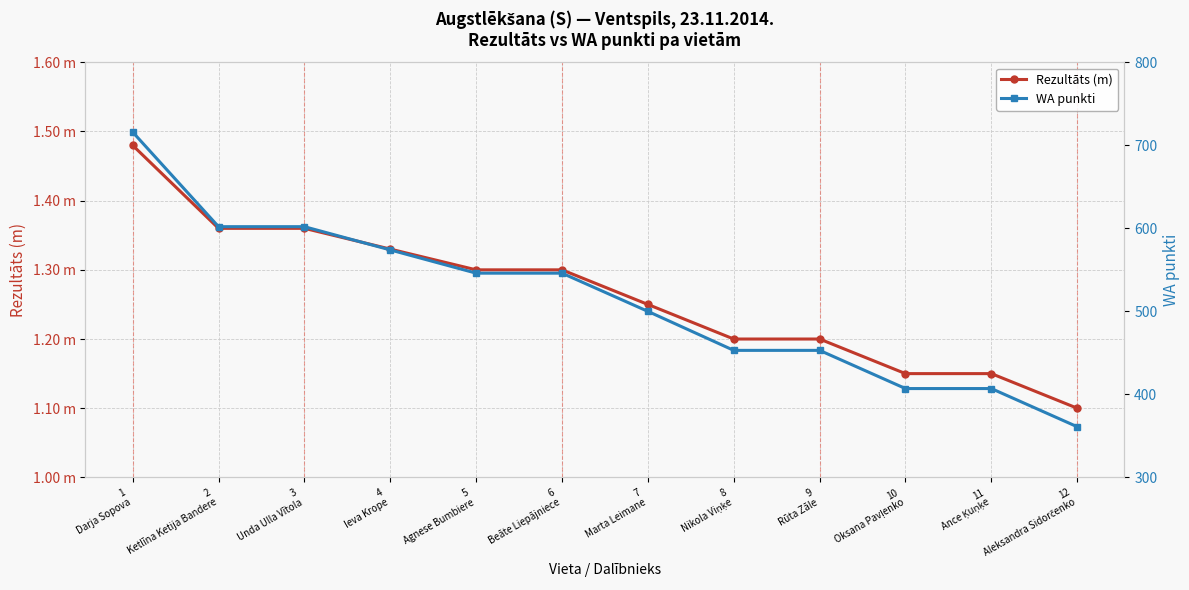

The Rezultāts (m) series shows 1.8 at 8
Nikola Viņķe. True or false?

False